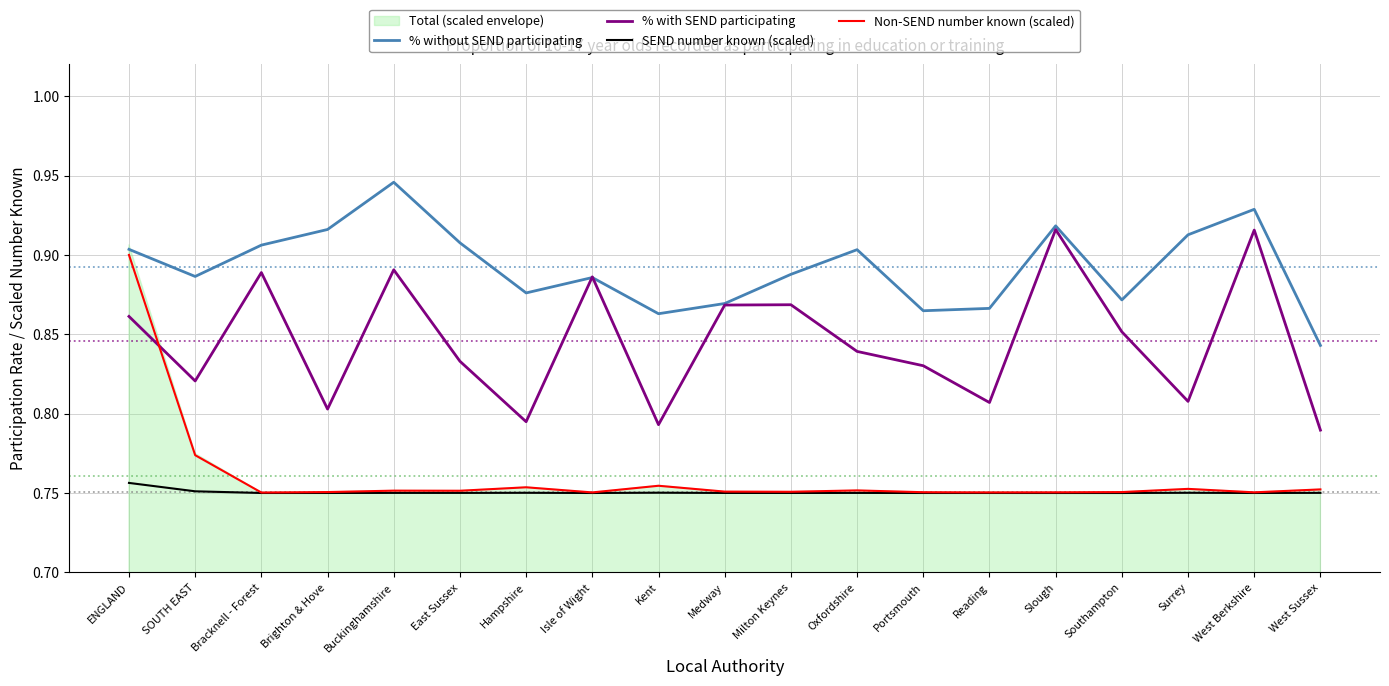

At which label is % with SEND participating closest to 0?

West Sussex